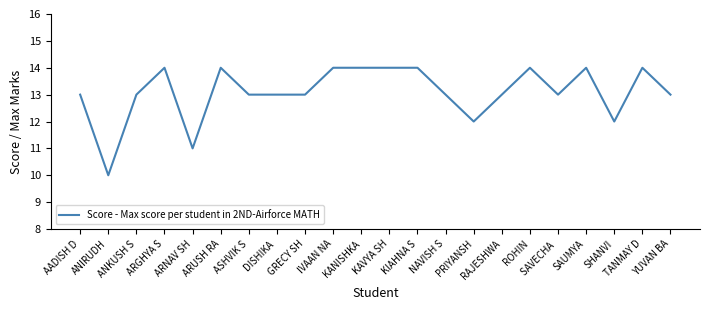

True or false: there are more than 2 points higher than both neighbors.

True